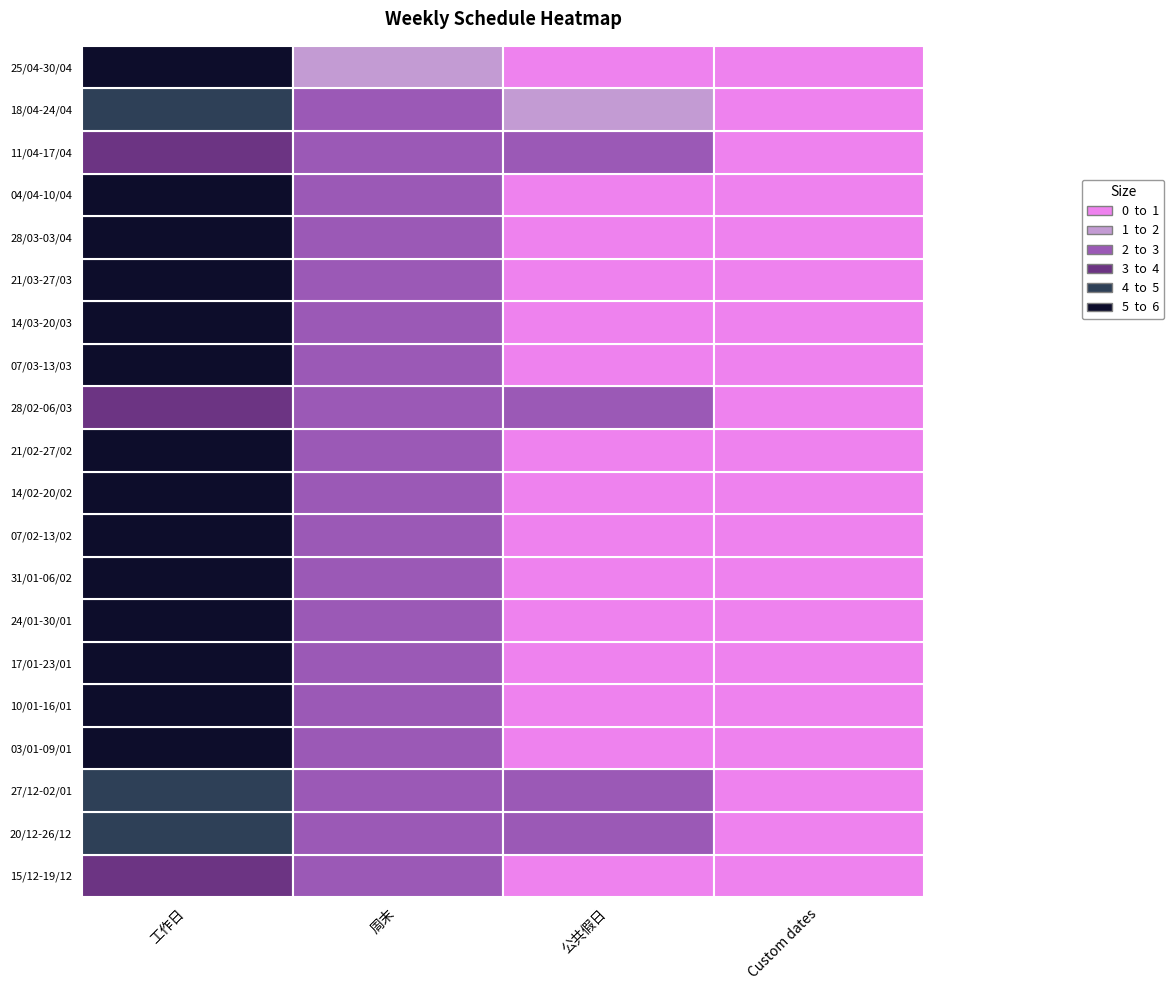

What is the difference between the maximum and minimum values in the 14/03-20/03 series?

5